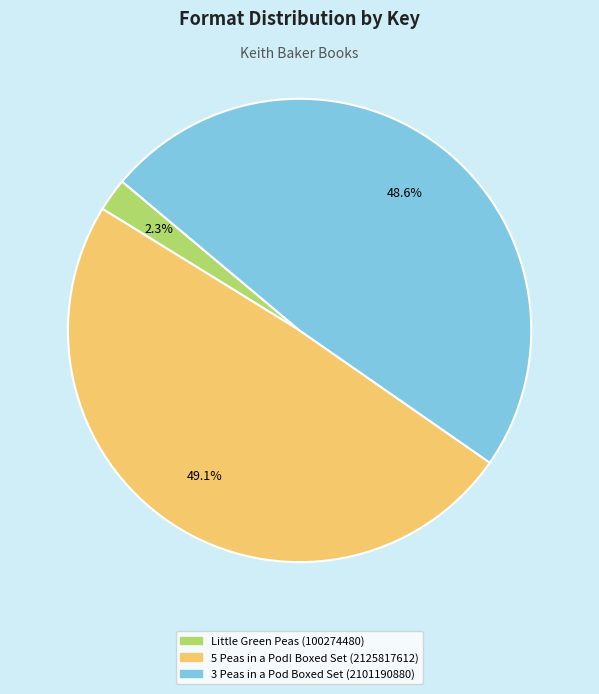

What is the smallest slice in the pie chart?

Little Green Peas (100274480)